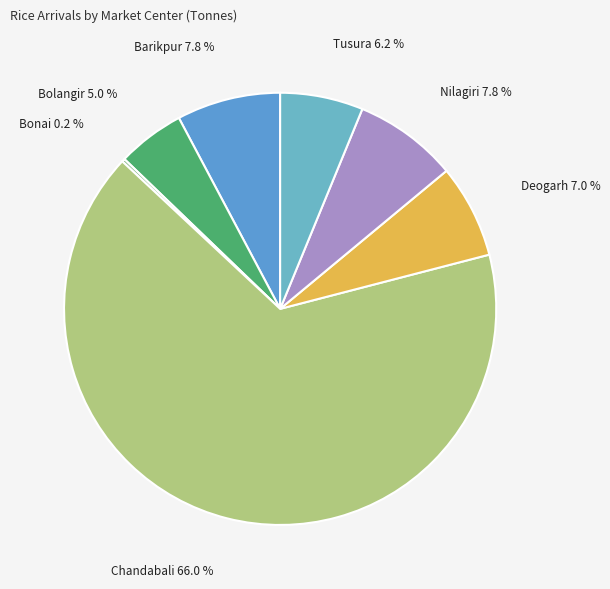

How many segments does this pie chart have?

7